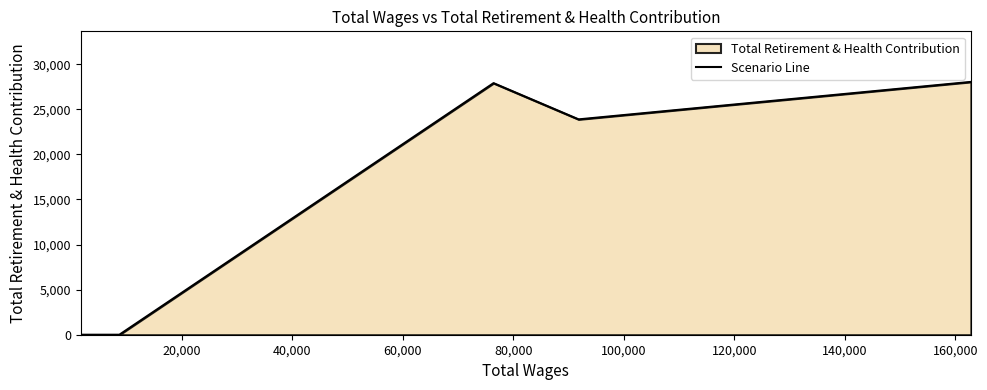

How many interior local peaks (higher than both neighbors) does the data have?

1